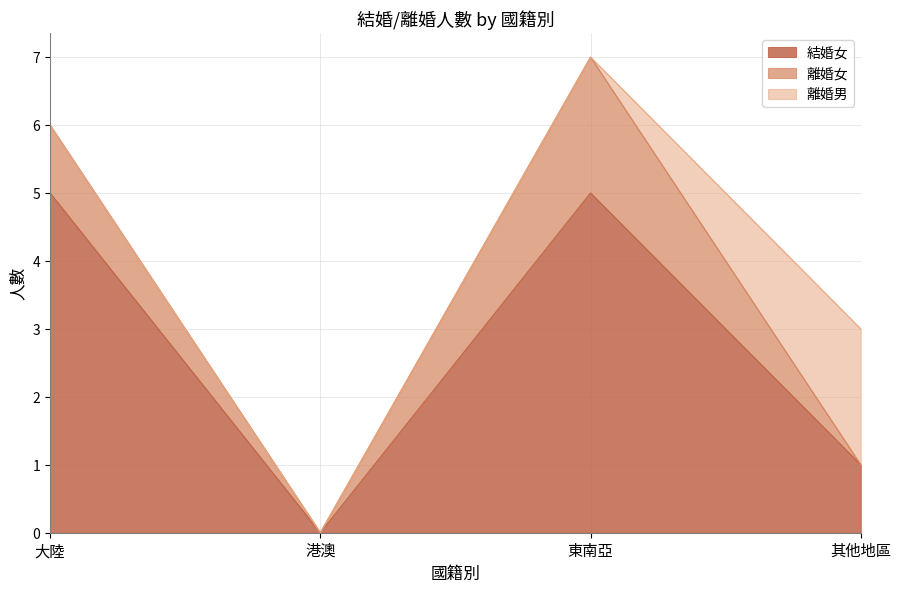

What position from the left is 東南亞?

3